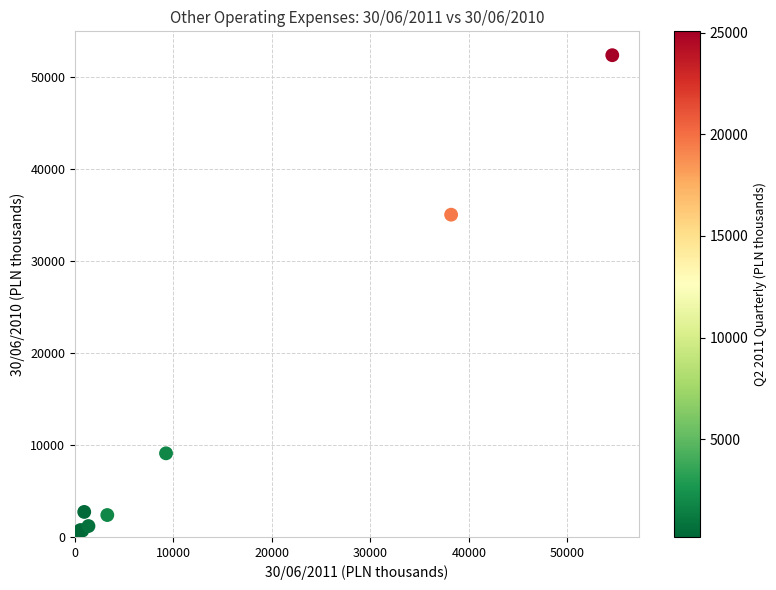

What Y value in the scatter plot is closest to 26415?

35006